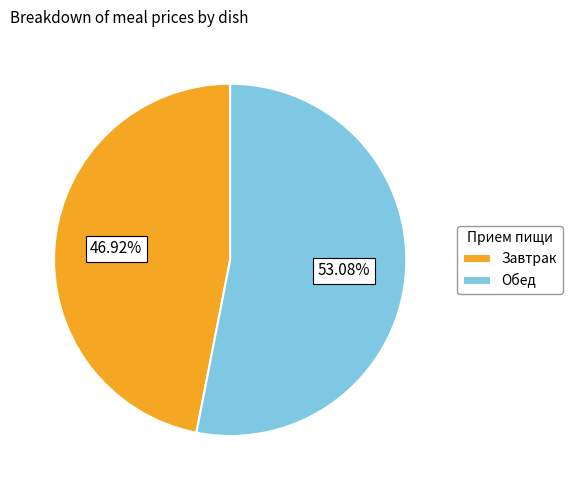

Between Обед and Завтрак, which is larger?

Обед